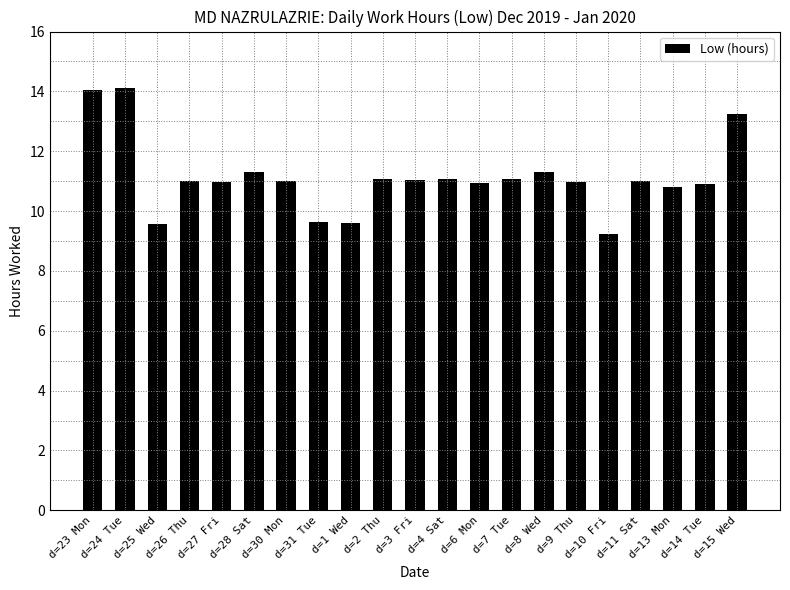

How many bars are there in total?

21